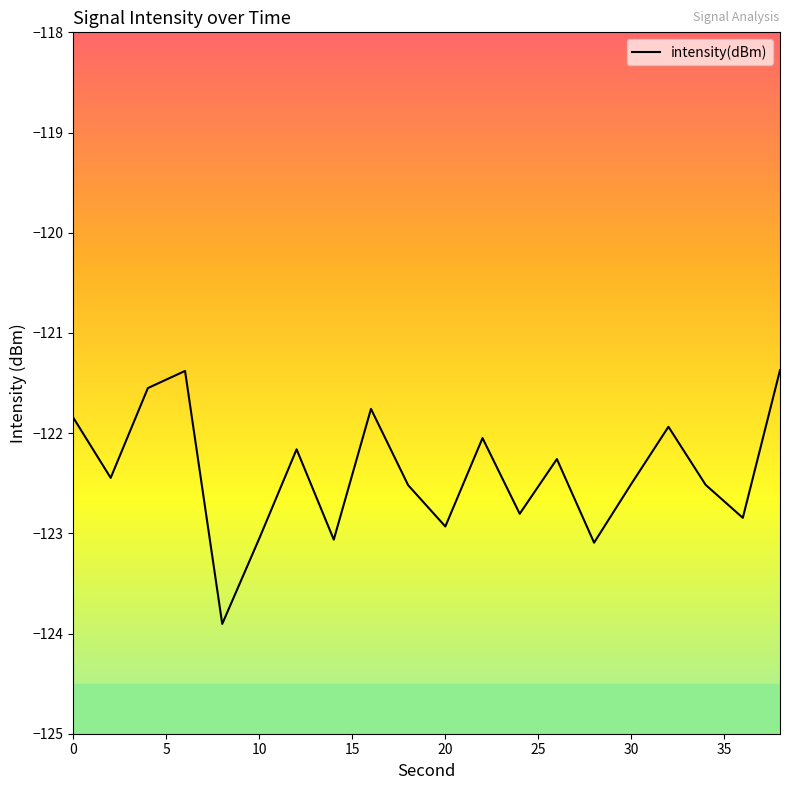

What is the maximum value shown in the chart?

-121.4